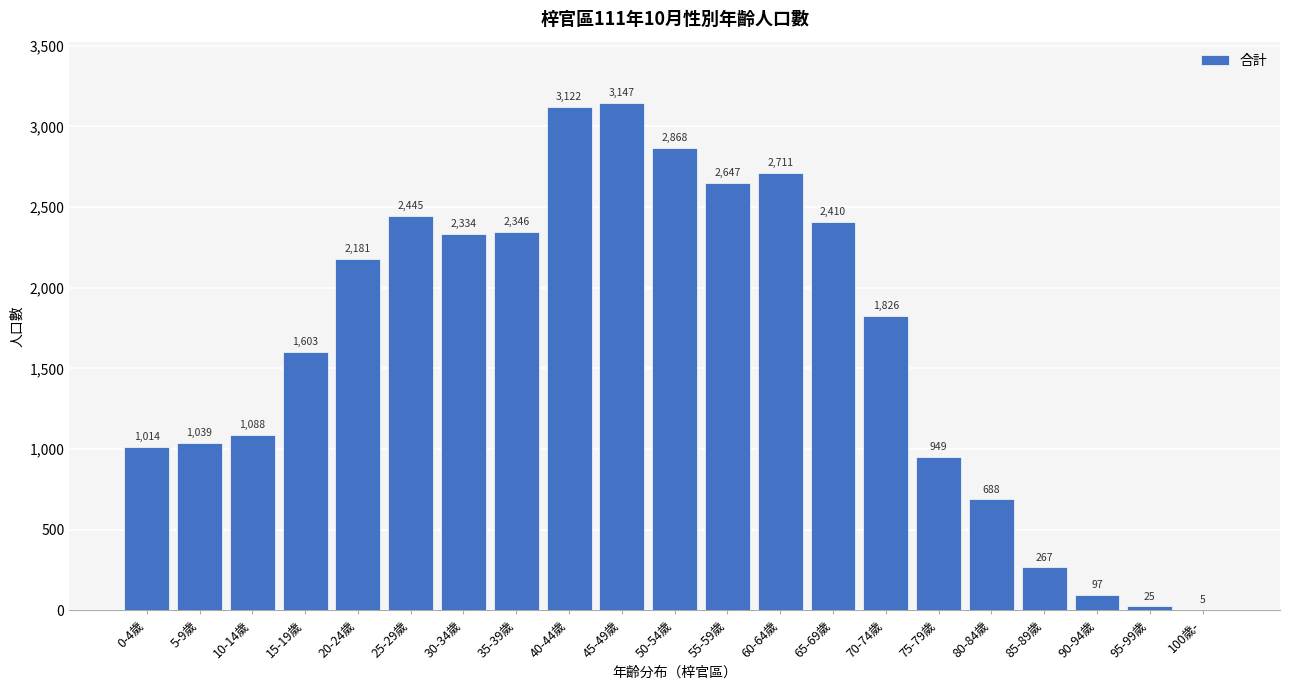

Reading left to right, list all the values displayed in this chart.

0-4歲=1014	5-9歲=1039	10-14歲=1088	15-19歲=1603	20-24歲=2181	25-29歲=2445	30-34歲=2334	35-39歲=2346	40-44歲=3122	45-49歲=3147	50-54歲=2868	55-59歲=2647	60-64歲=2711	65-69歲=2410	70-74歲=1826	75-79歲=949	80-84歲=688	85-89歲=267	90-94歲=97	95-99歲=25	100歲-=5